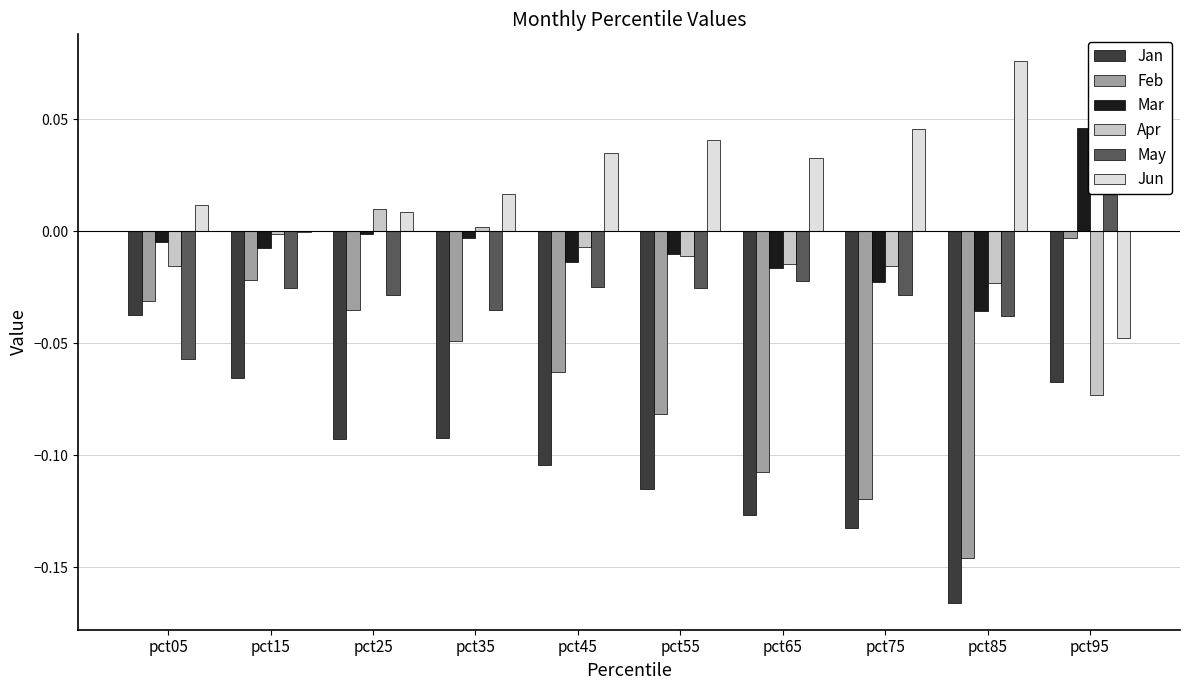

List the labels in order of Jan value, largest first.

pct05, pct15, pct95, pct35, pct25, pct45, pct55, pct65, pct75, pct85